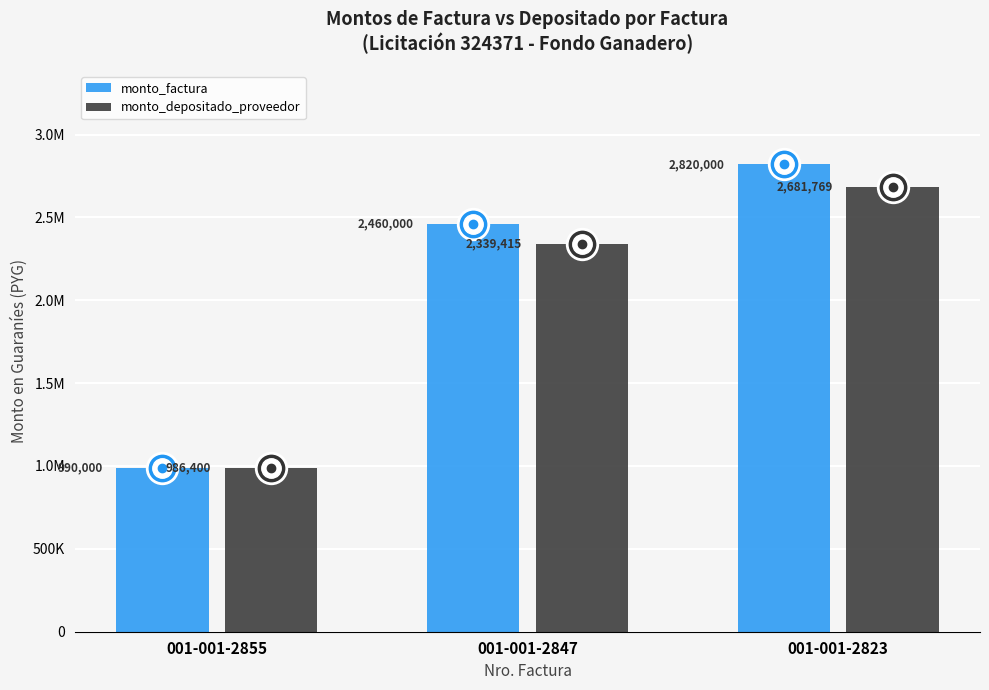

What is the average value of the monto_depositado_proveedor series?

2002528